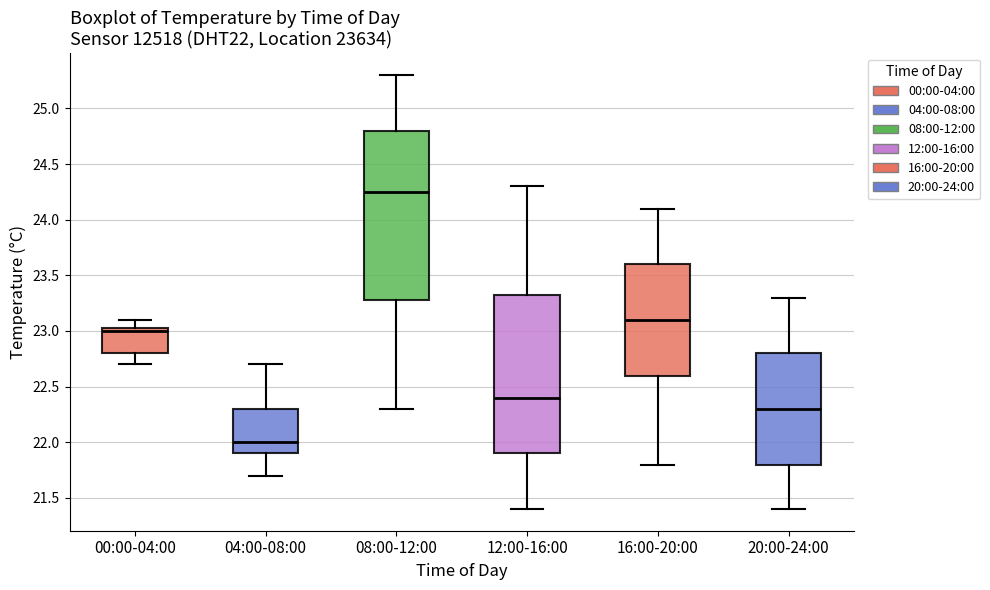

Which box's median line is the lowest?

04:00-08:00